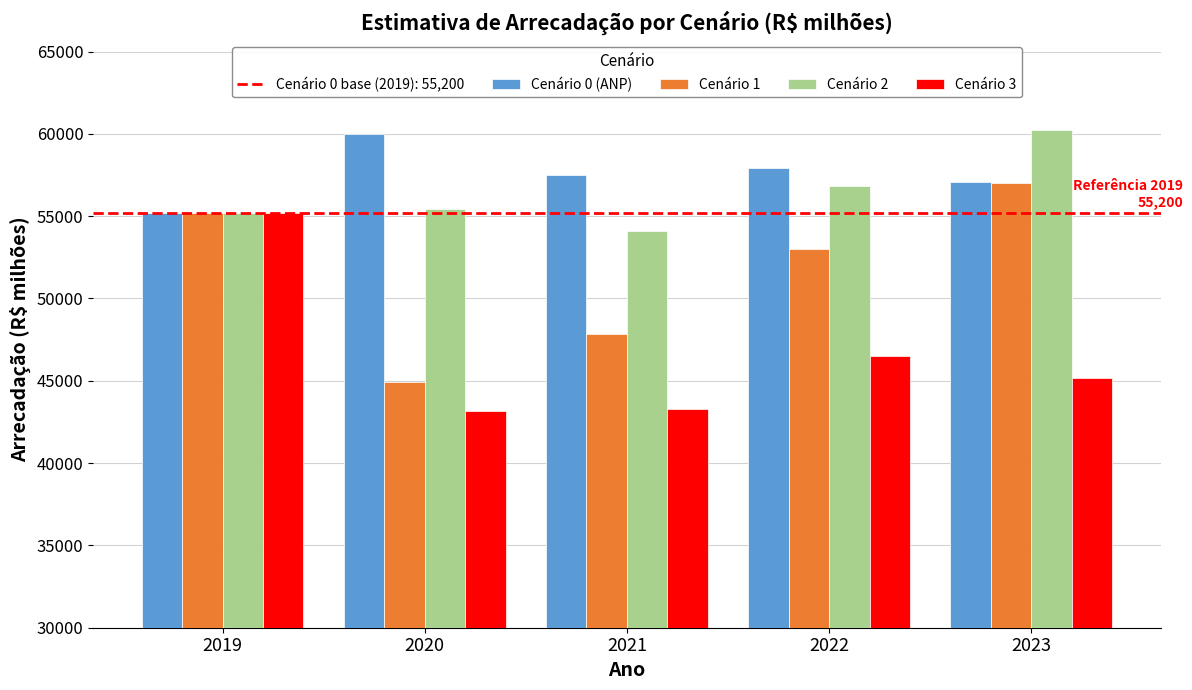

What is the difference between the maximum and minimum values in the Cenário 3 series?

12062